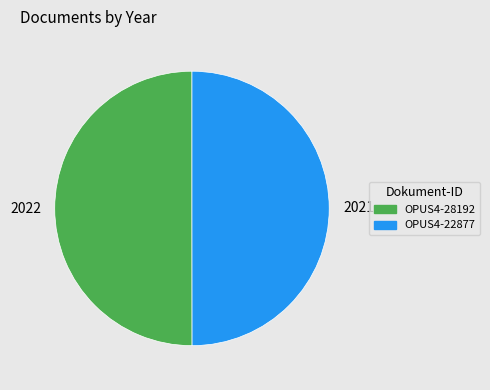

True or false: OPUS4-28192 accounts for 50% of the total.

True